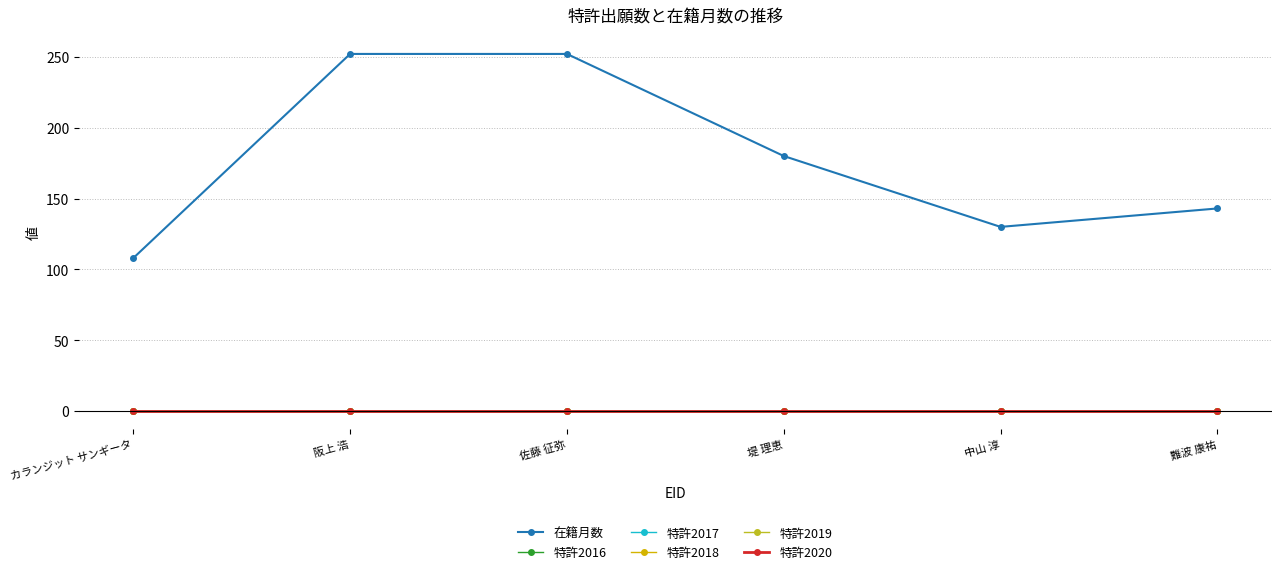

At which label does 特許2017 reach its peak?

カランジット サンギータ